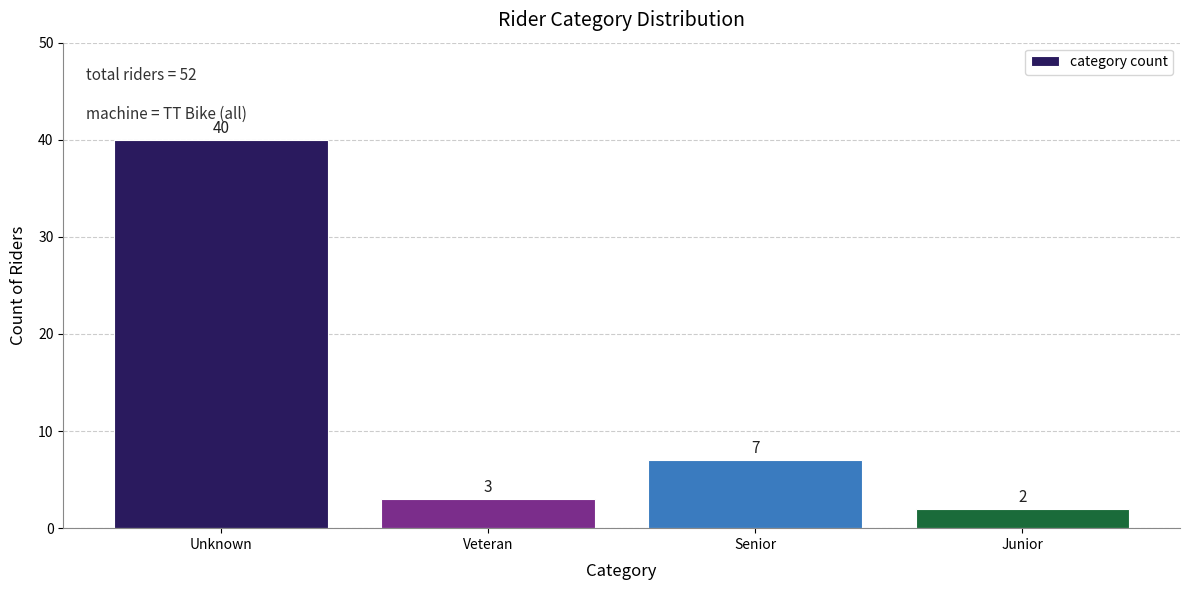

Reading left to right, transcribe all the data shown in this chart.

Unknown=40	Veteran=3	Senior=7	Junior=2